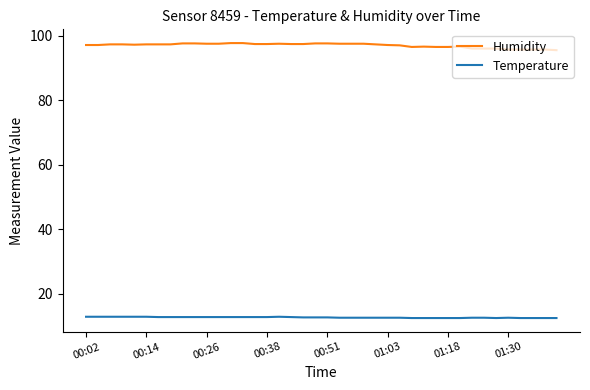

True or false: Temperature and Humidity intersect in this chart.

False